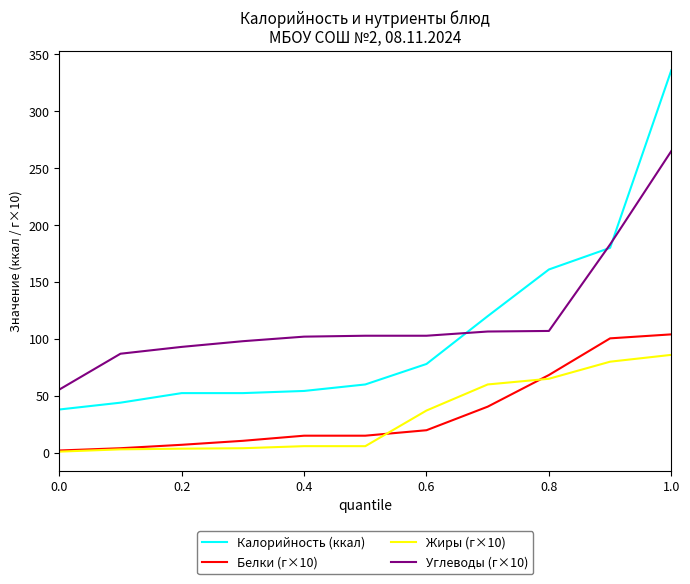

Which series has the largest range (max minus min)?

Калорийность (ккал)